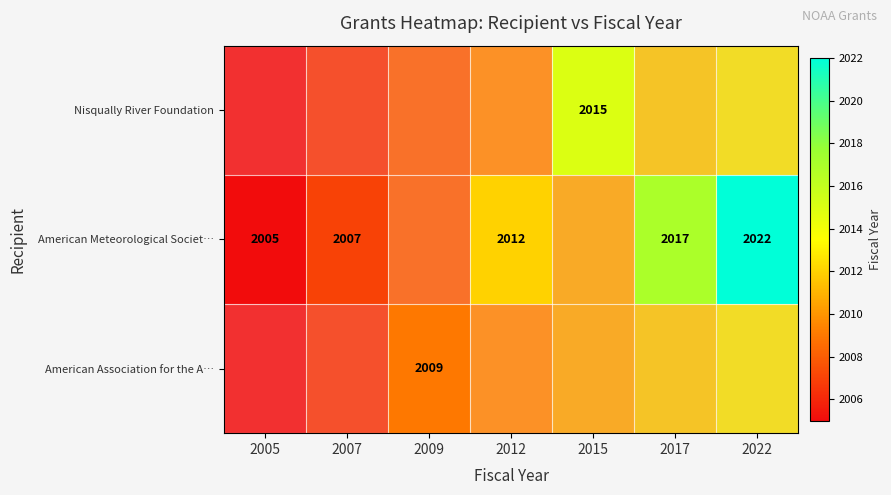

List the series in order of their overall mean, highest first.

American Meteorological Societ…, Nisqually River Foundation, American Association for the A…